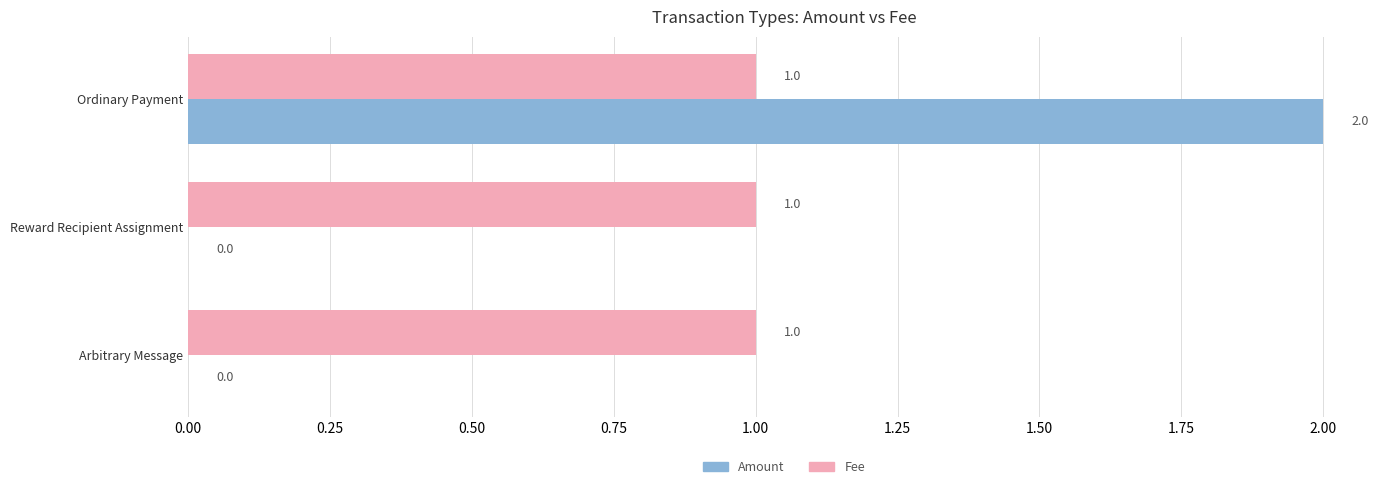

How many data points does each series have?

3